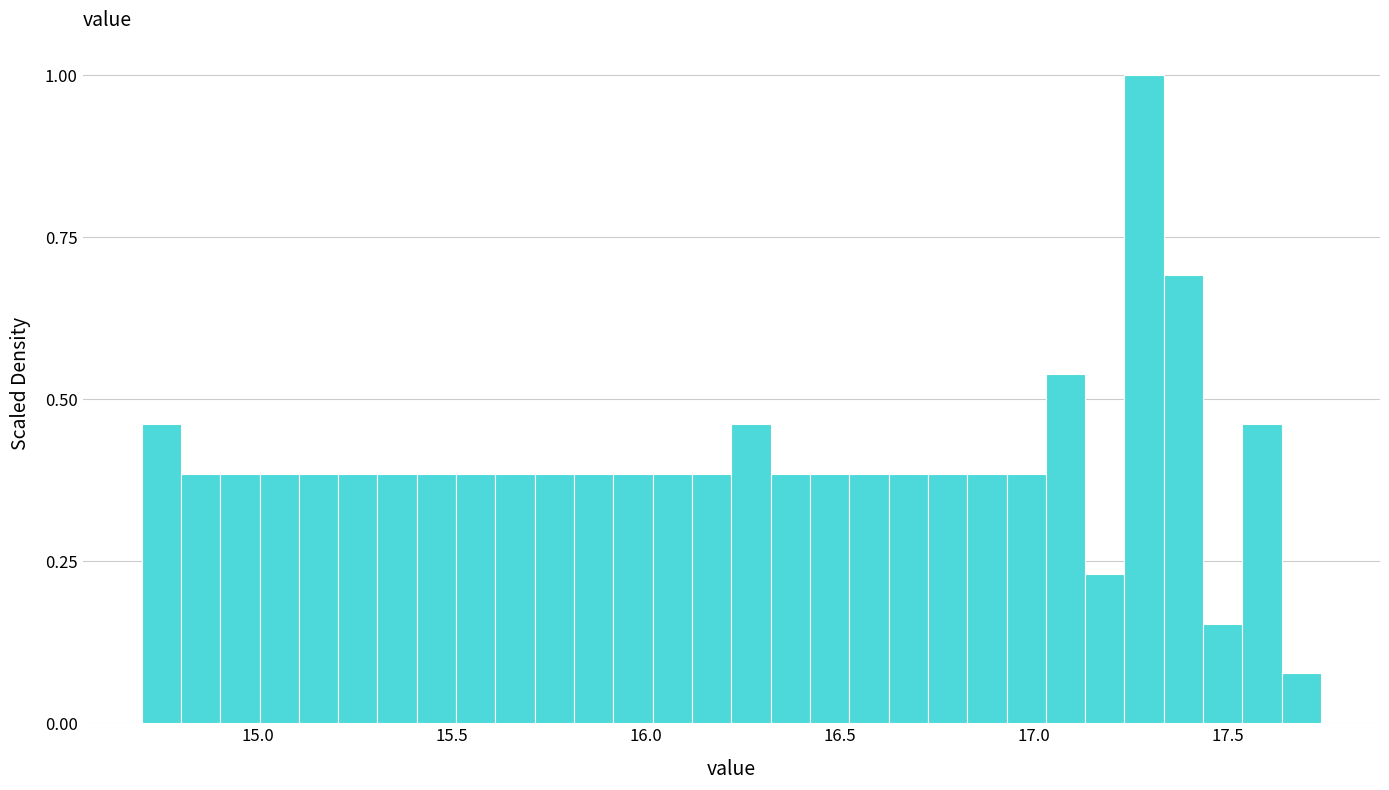

Around what value on the x-axis is the tallest bar? Give the approximate position of its centre, as read against the axis.

17.30